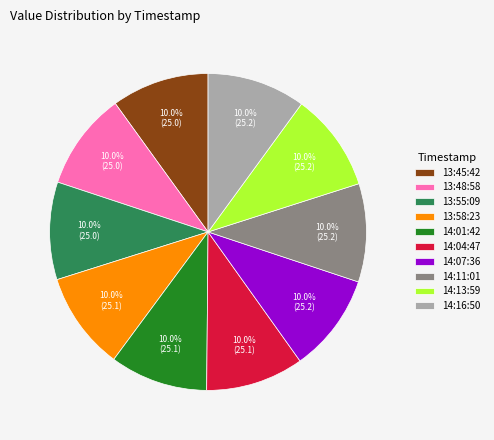

To the nearest percent, what is the average slice percentage?

10%